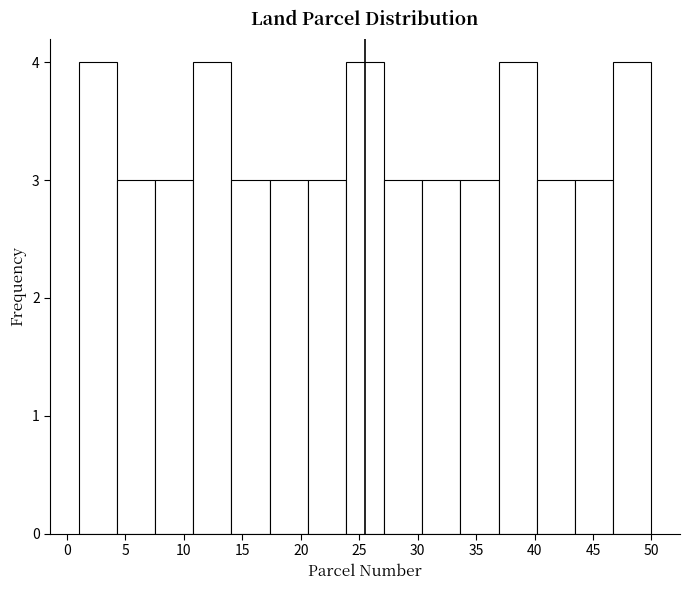

Reading left to right, list every bar in this chart as the range it spans on the x-axis followed by its height. Neither the bar edges nor the heights are printed on the chart, so give them approximately, as read against the axes.

1.0 to 4.5: 4
4.5 to 7.5: 3
7.5 to 11.0: 3
11.0 to 14.0: 4
14.0 to 17.5: 3
17.5 to 20.5: 3
20.5 to 24.0: 3
24.0 to 27.0: 4
27.0 to 30.5: 3
30.5 to 33.5: 3
33.5 to 37.0: 3
37.0 to 40.0: 4
40.0 to 43.5: 3
43.5 to 46.5: 3
46.5 to 50.0: 4